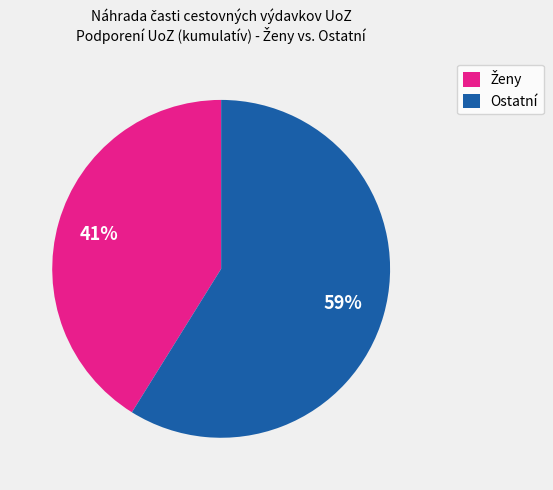

Is there a majority slice in this chart?

Yes